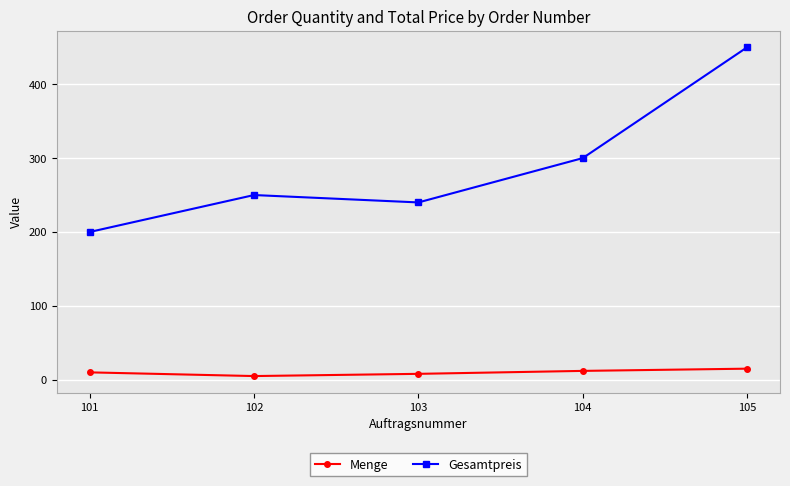

Rank the series by their average value, from highest to lowest.

Gesamtpreis, Menge